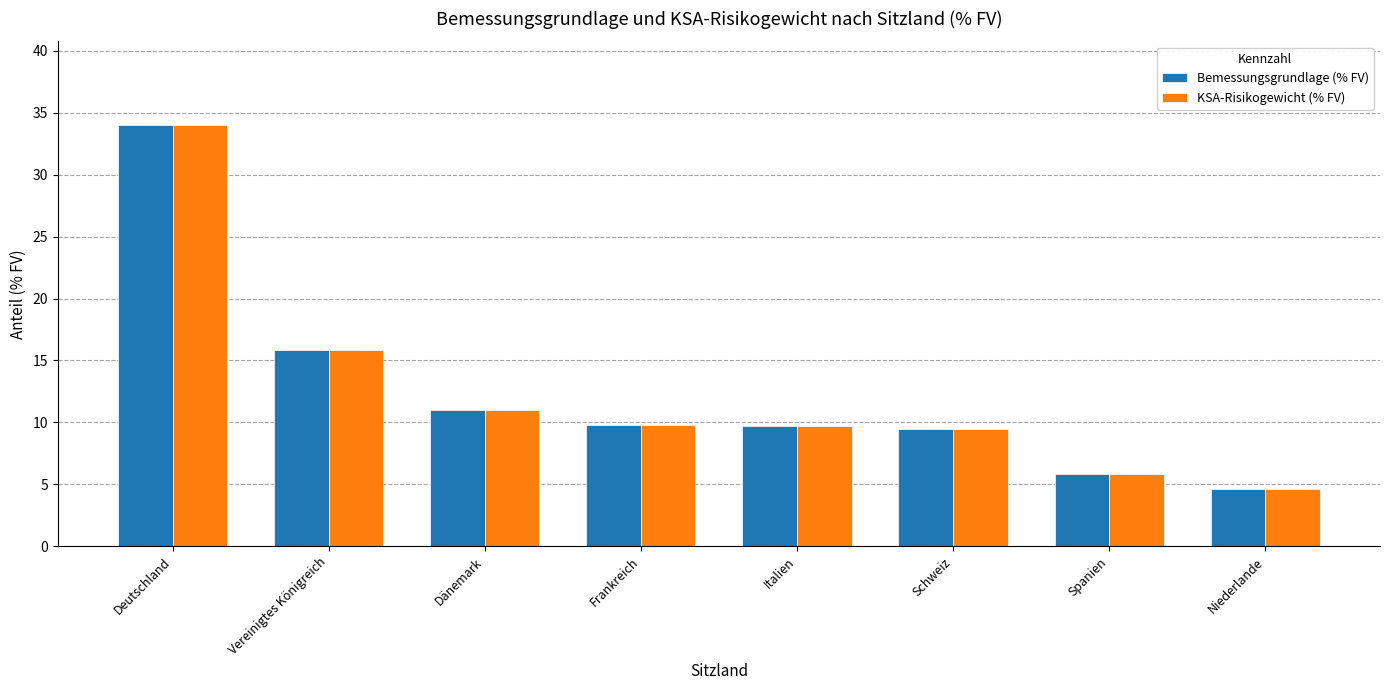

At which category is the sum across all series the highest?

Deutschland